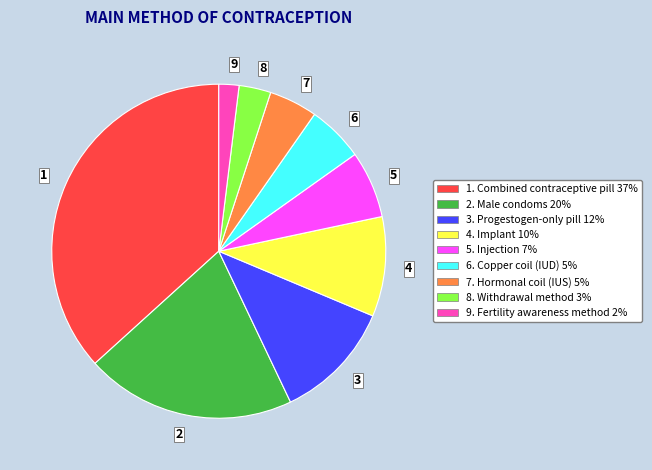

Which category has the smallest portion of the pie?

9. Fertility awareness method 2%